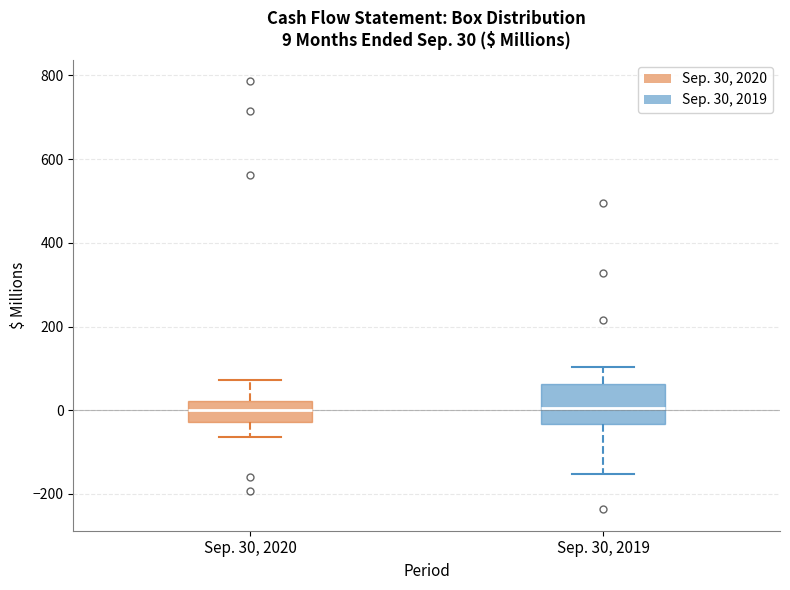

Comparing the boxes themselves (not the whiskers), which one is the tallest?

Sep. 30, 2019